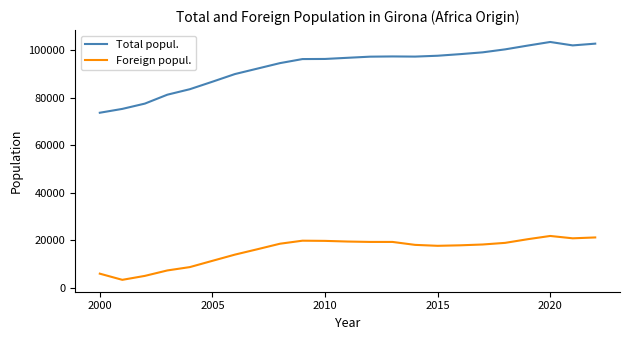

How many values in the Foreign popul. series exceed 18286?

11